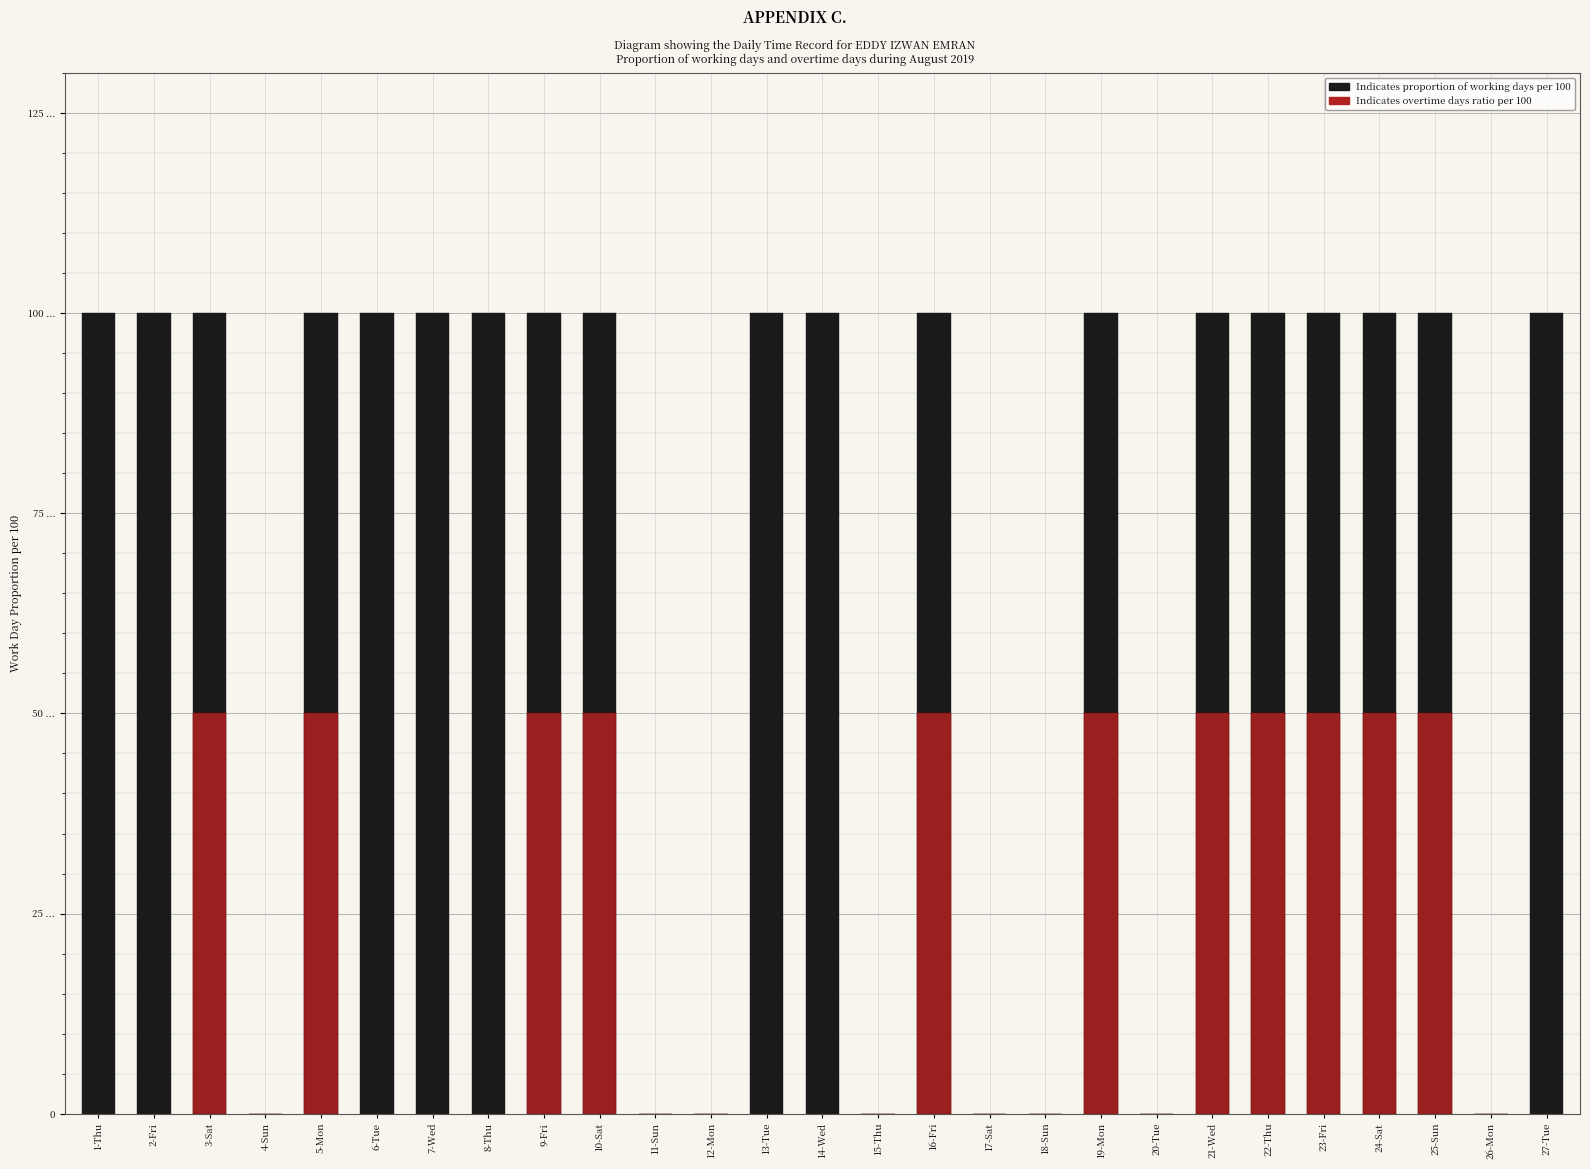

Rank the categories by Overtime (ratio per 100) value from highest to lowest.

3-Sat, 5-Mon, 9-Fri, 10-Sat, 16-Fri, 19-Mon, 21-Wed, 22-Thu, 23-Fri, 24-Sat, 25-Sun, 1-Thu, 2-Fri, 4-Sun, 6-Tue, 7-Wed, 8-Thu, 11-Sun, 12-Mon, 13-Tue, 14-Wed, 15-Thu, 17-Sat, 18-Sun, 20-Tue, 26-Mon, 27-Tue